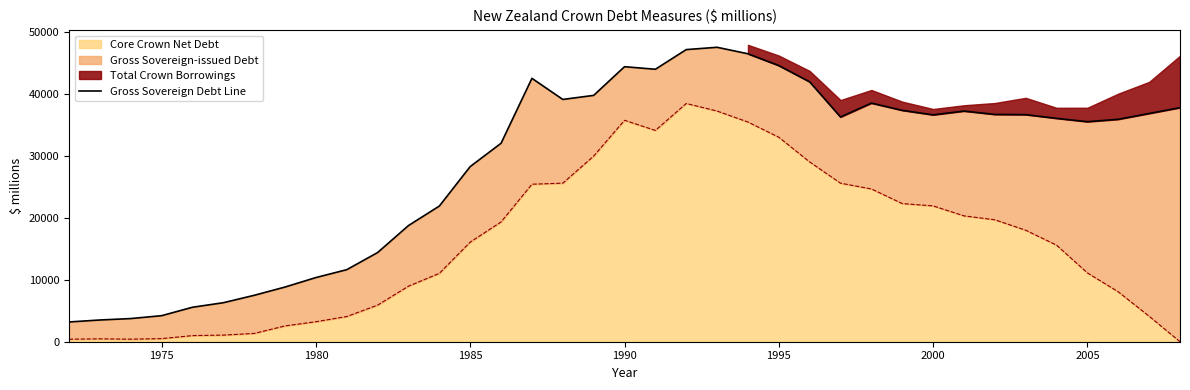

True or false: the data shows 65861.6 at 21.

False